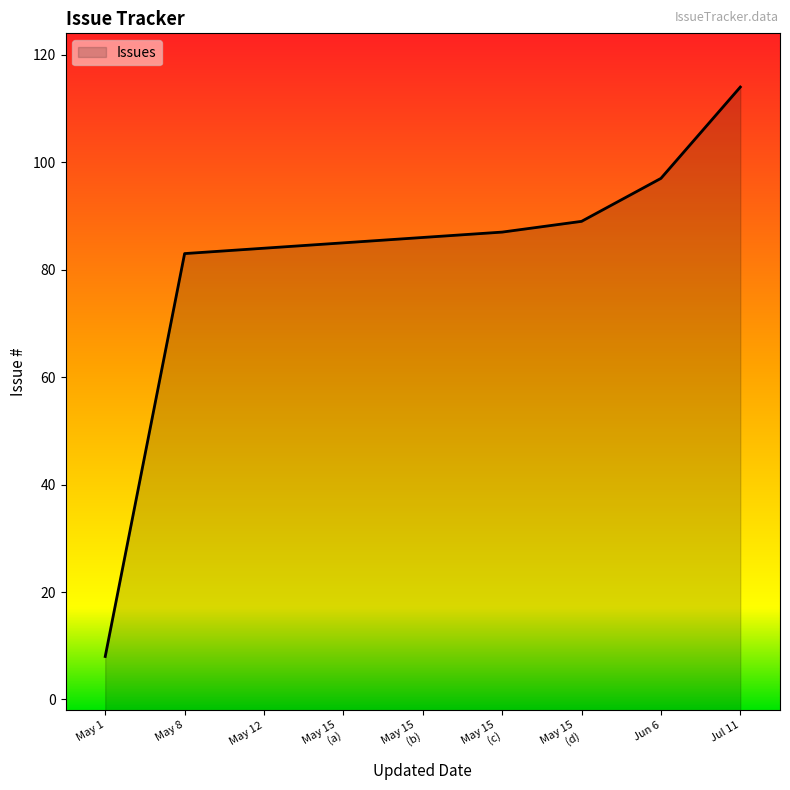

What is the change in value from Jun 6 to Jul 11?

+17